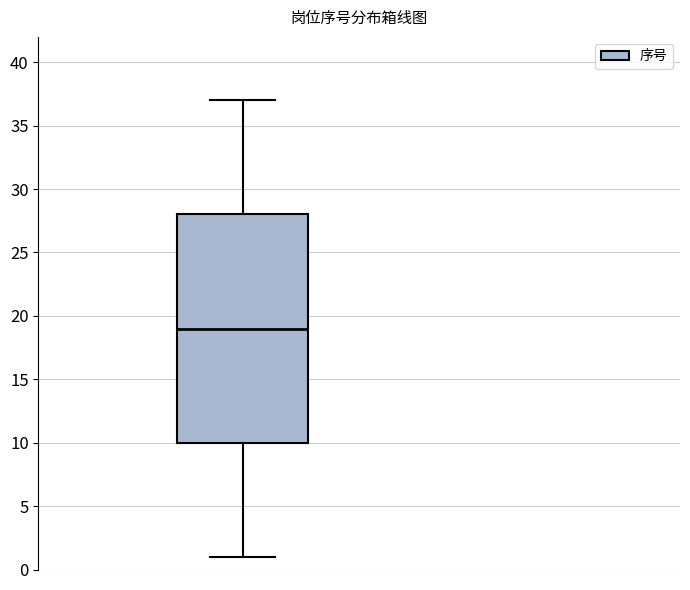

Where does the median line of the box sit on the y-axis? The values are not printed on the chart, so give them approximately, as read against the axis.

19